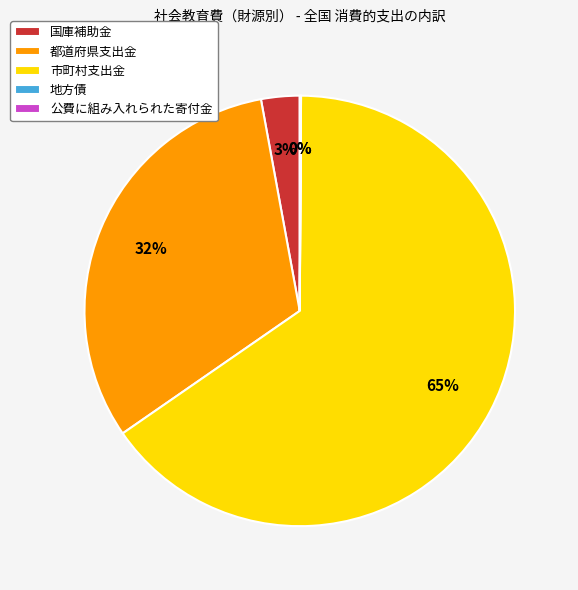

To the nearest percent, what portion does 国庫補助金 represent?

3%